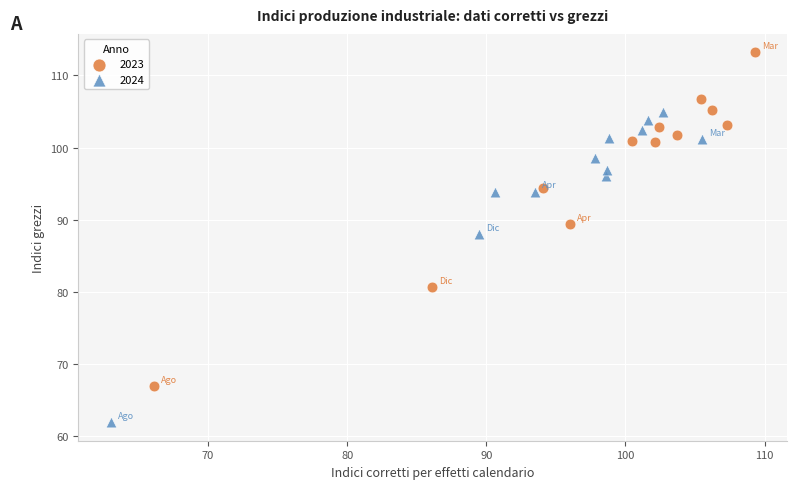

Which series reaches the maximum Y coordinate?

2023